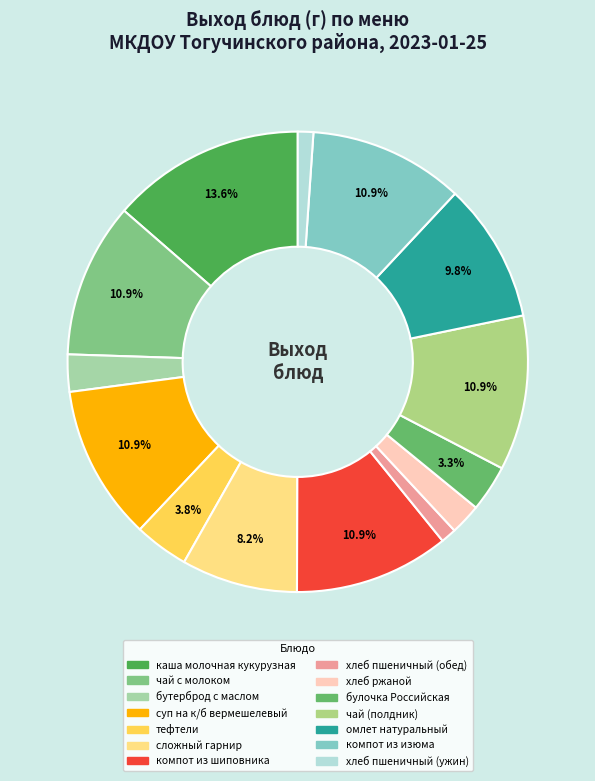

What is the smallest slice in the pie chart?

хлеб пшеничный (обед)